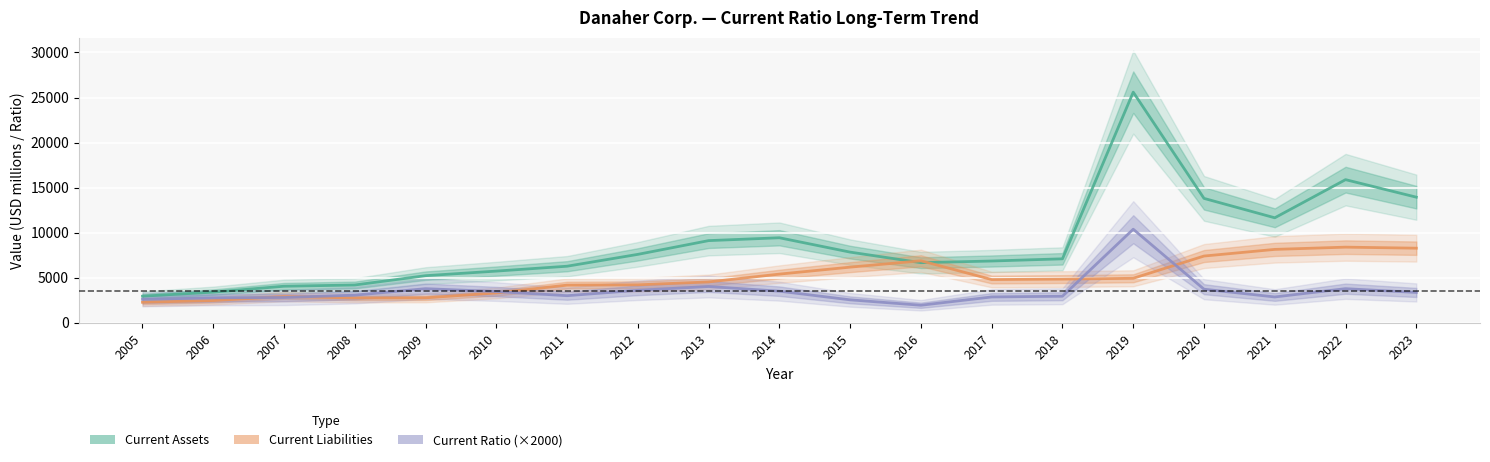

How many lines are shown in the chart?

3